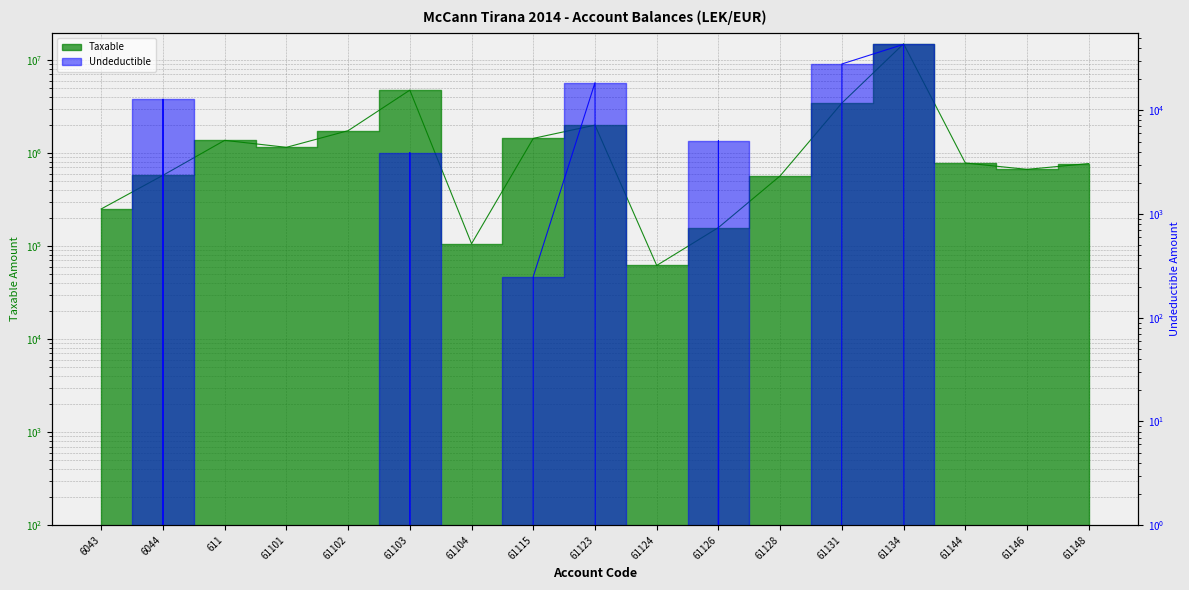

The value of Taxable at 61115 is 529242.0. True or false?

False